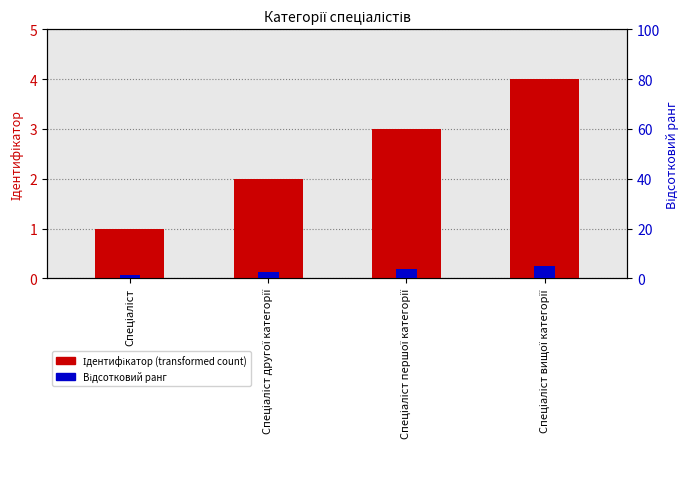

Are the bars grouped side by side (vs. stacked)?

No